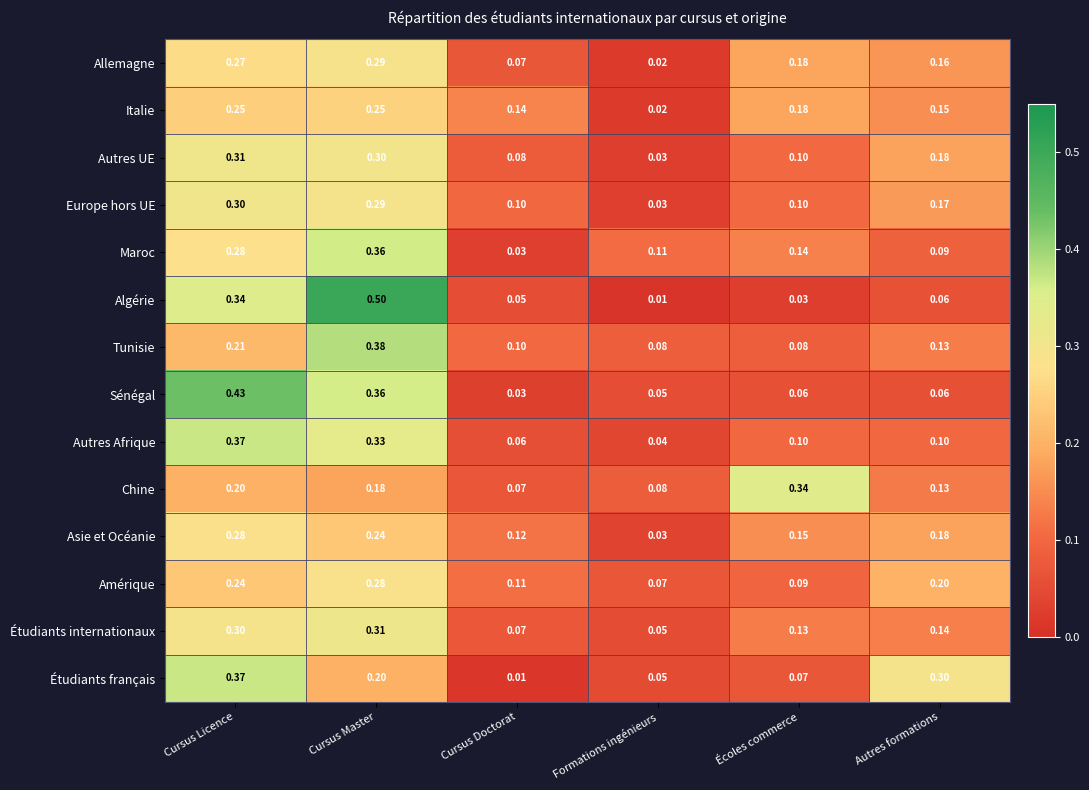

Which series changed the most between Cursus Doctorat and Formations ingénieurs?

Italie